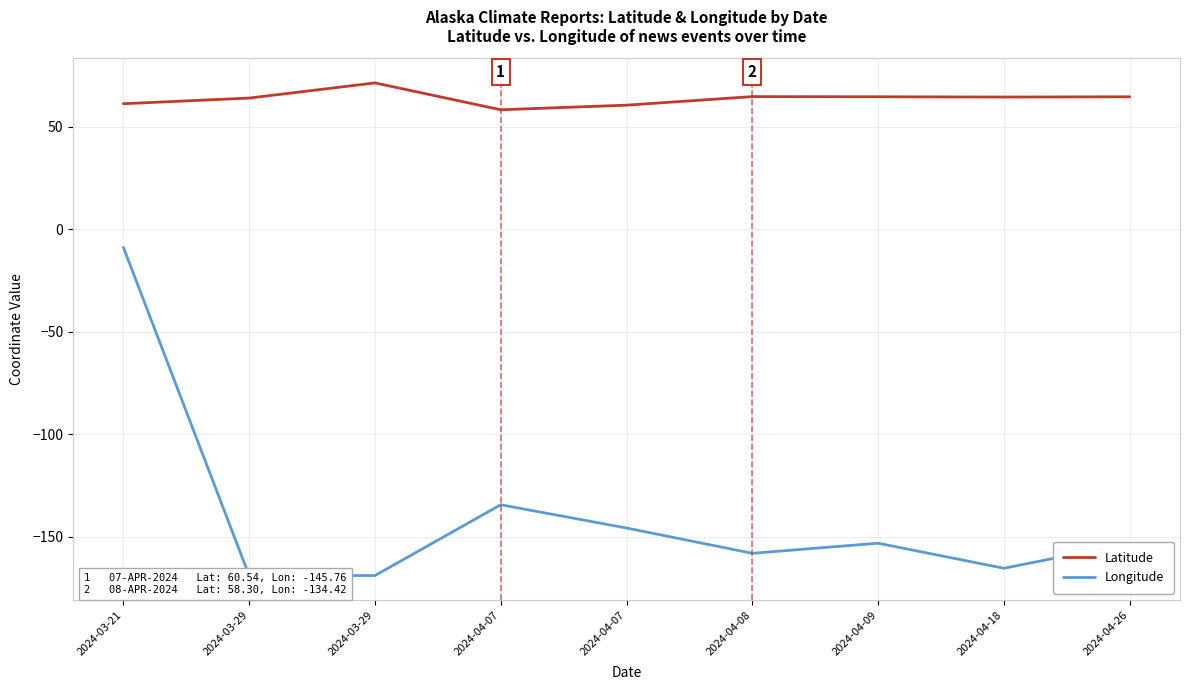

What is the sum of all Latitude values?

574.0